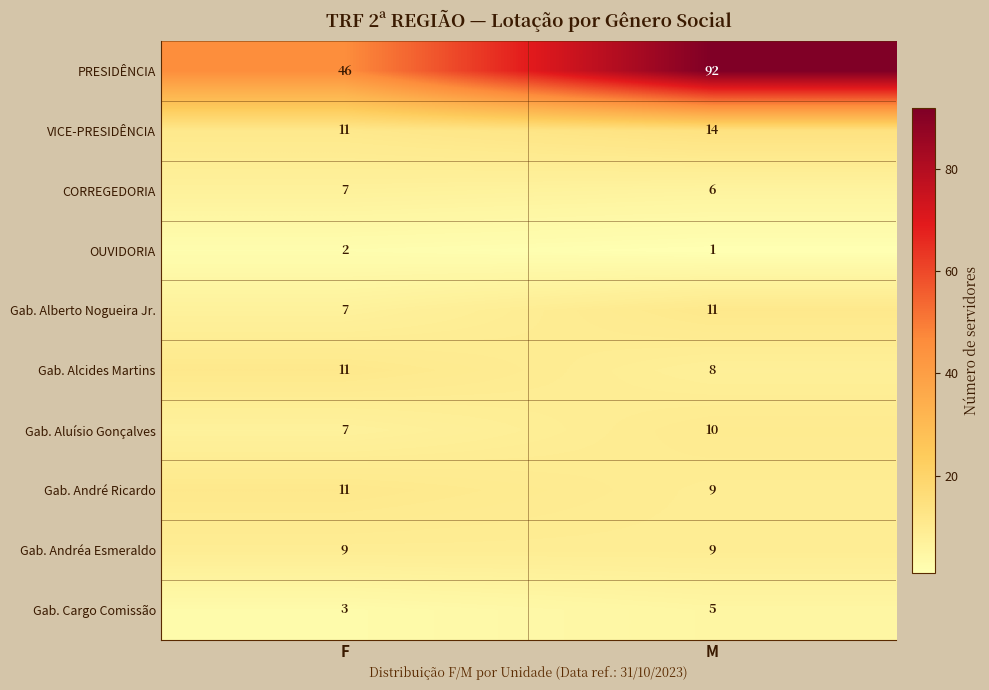

Rank the categories by OUVIDORIA value from highest to lowest.

F, M